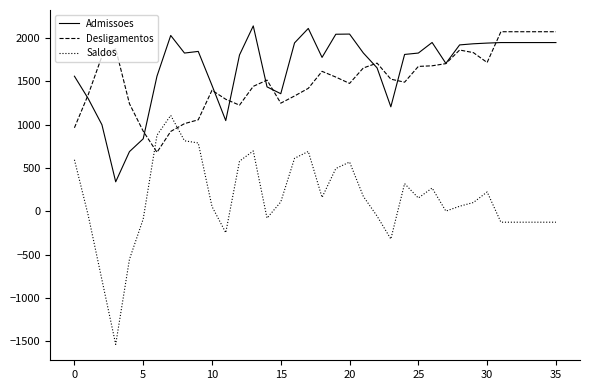

True or false: Admissoes and Saldos cross at least once.

False